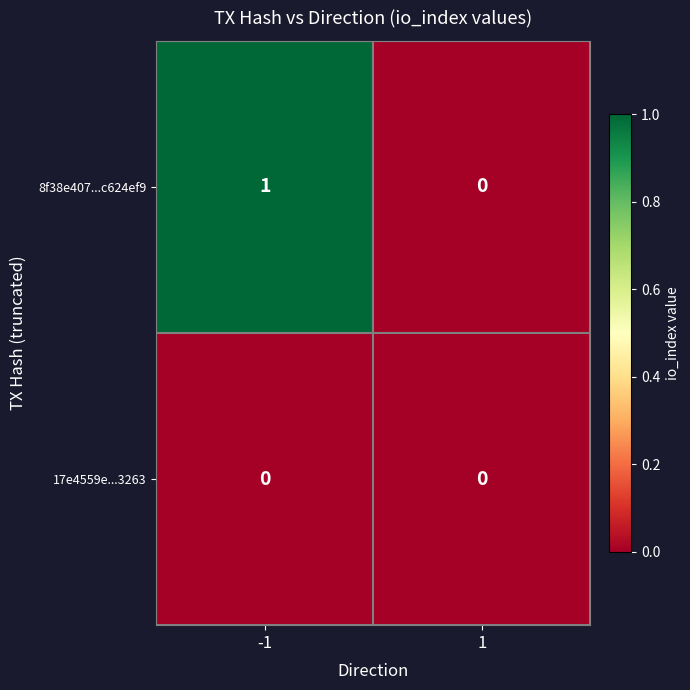

Which series has the largest total across all categories?

8f38e407...c624ef9